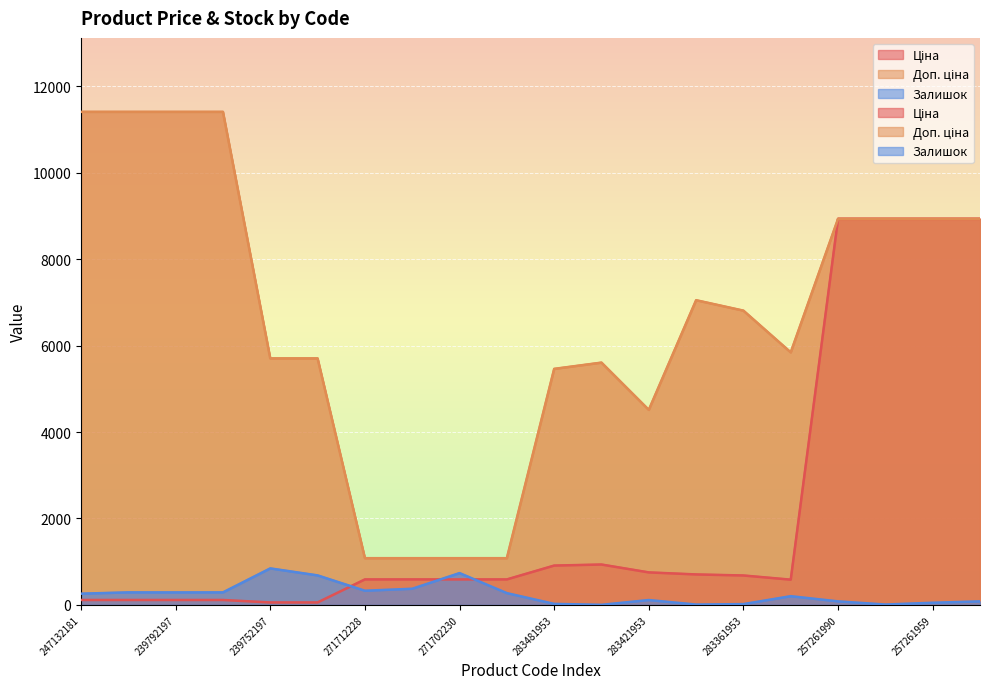

True or false: Залишок and Ціна cross at least once.

True